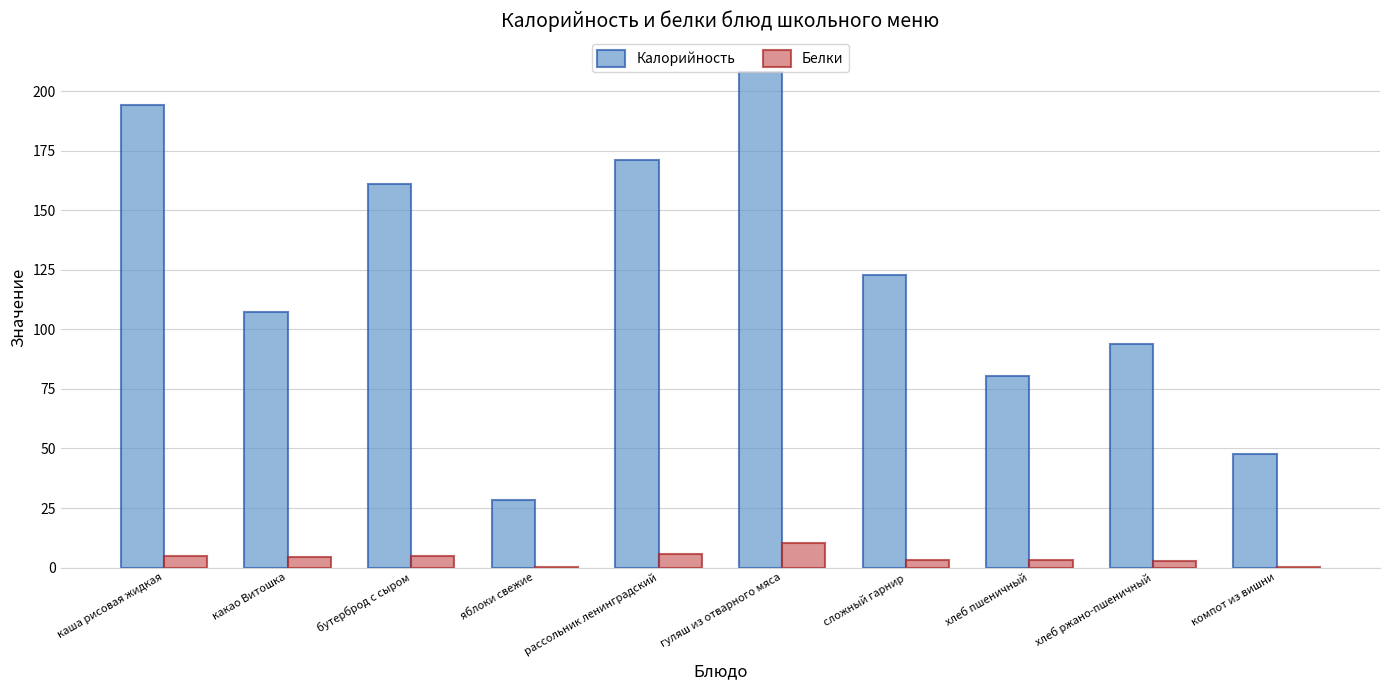

True or false: Калорийность has a value of 161.2 at бутерброд с сыром.

True